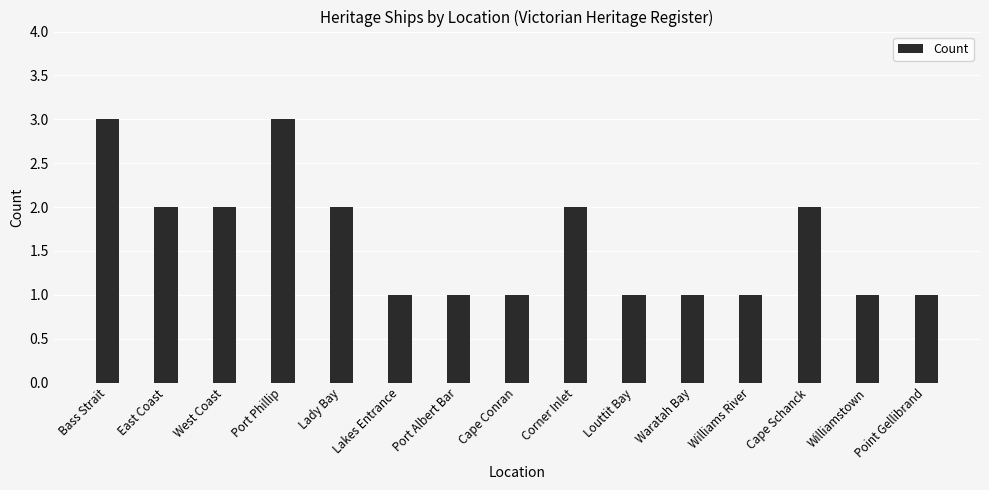

What is the sum of the values at Bass Strait and Waratah Bay?

4